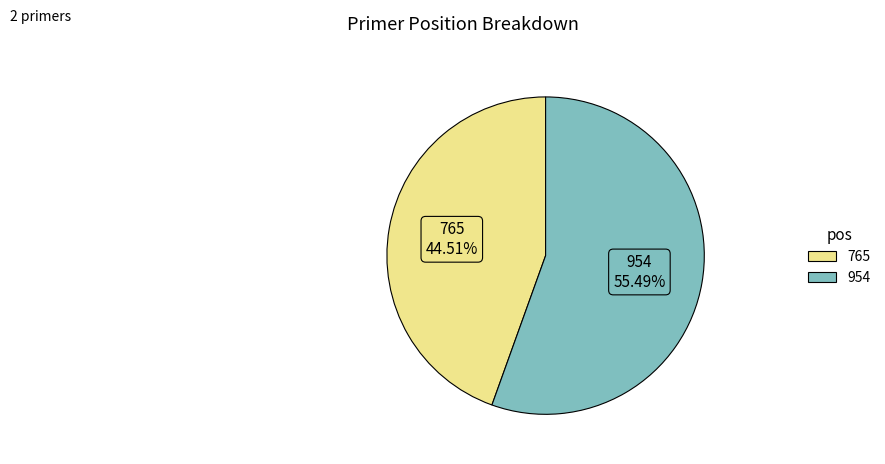

Which category has the smallest portion of the pie?

765